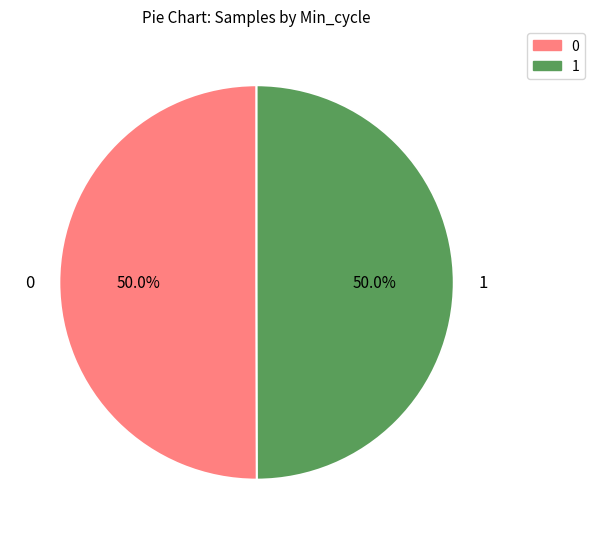

Approximately how many times larger is the value at 0 compared to 1?

1.0